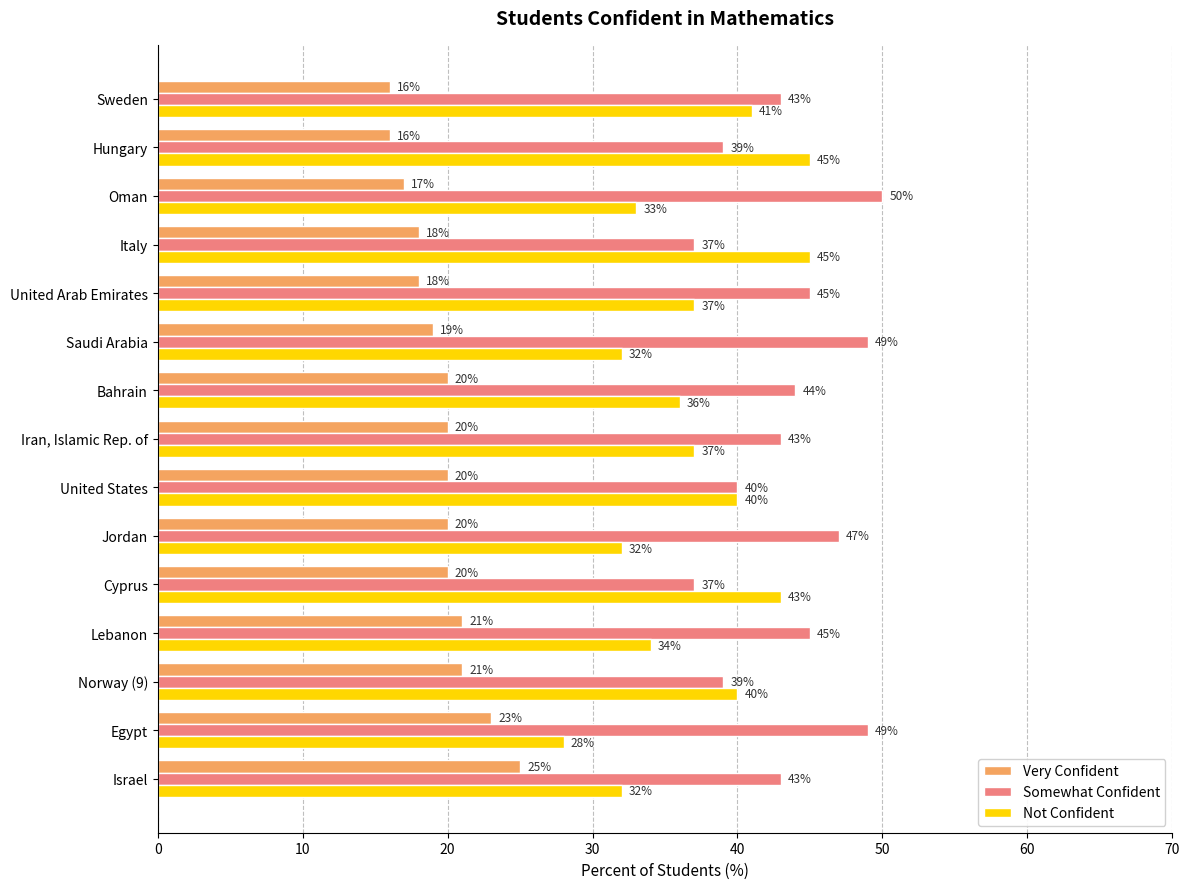

True or false: Somewhat Confident has a value of 53 at Hungary.

False